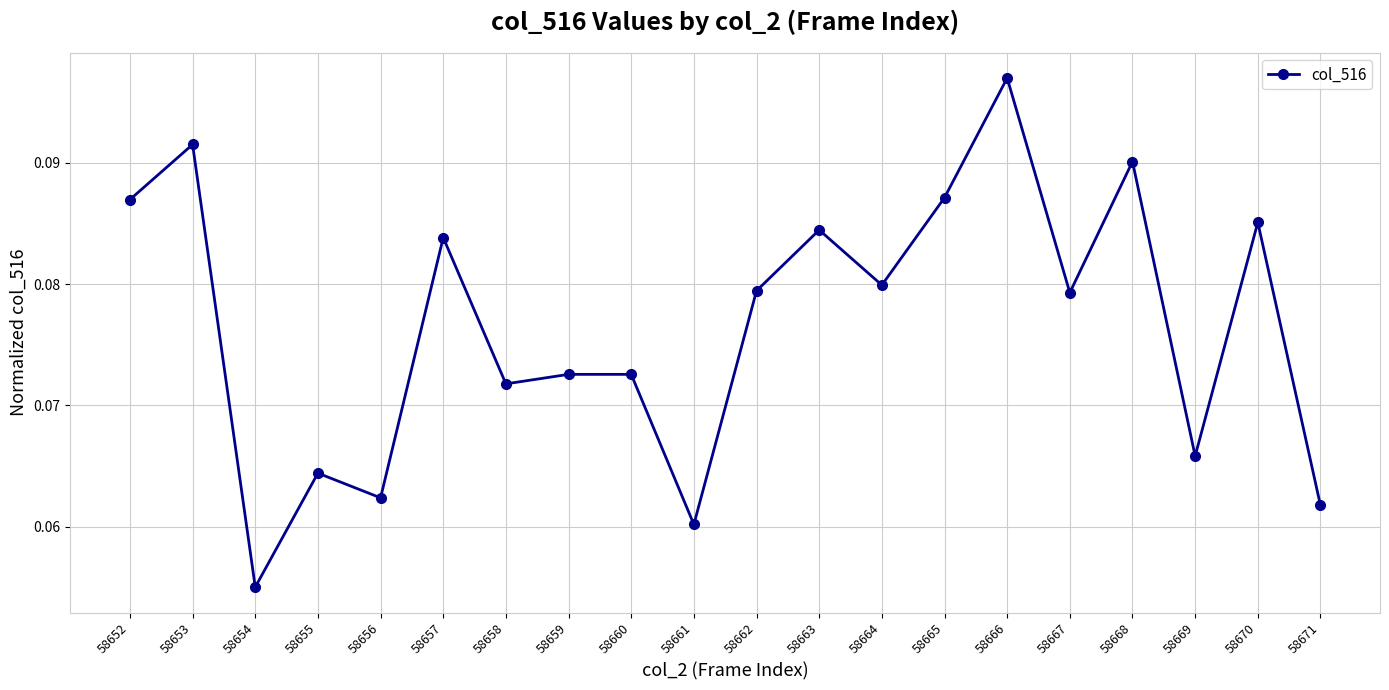

At which category does the chart reach its peak across all series?

58666